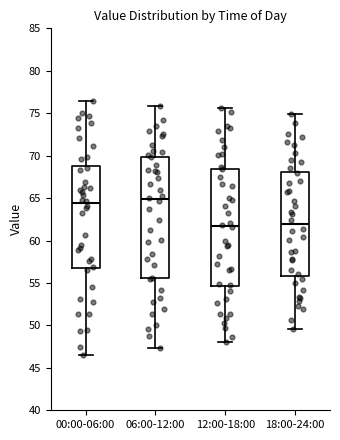

Where is the upper edge of the box for 06:00-12:00 on the y-axis? The values are not printed on the chart, so give them approximately, as read against the axis.

70.0